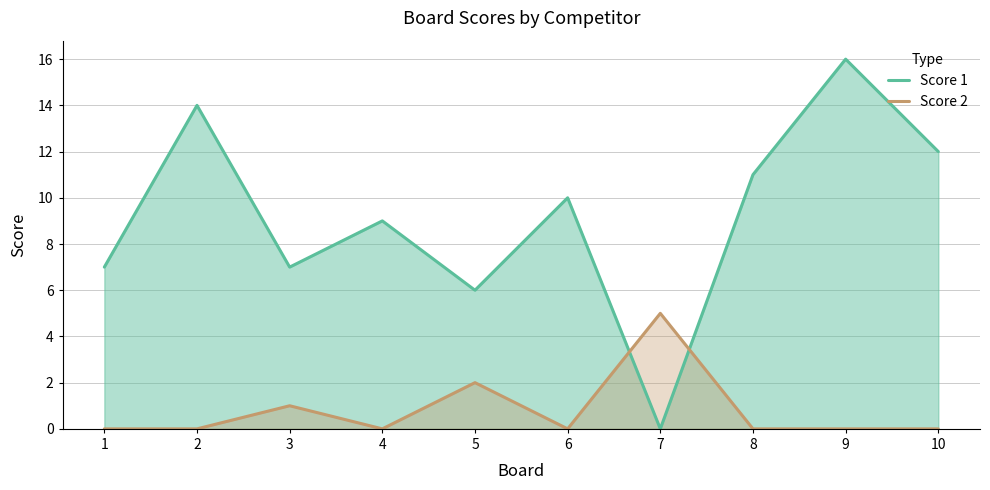

What is the sum of the Score 2 values at 3 and 5?

3